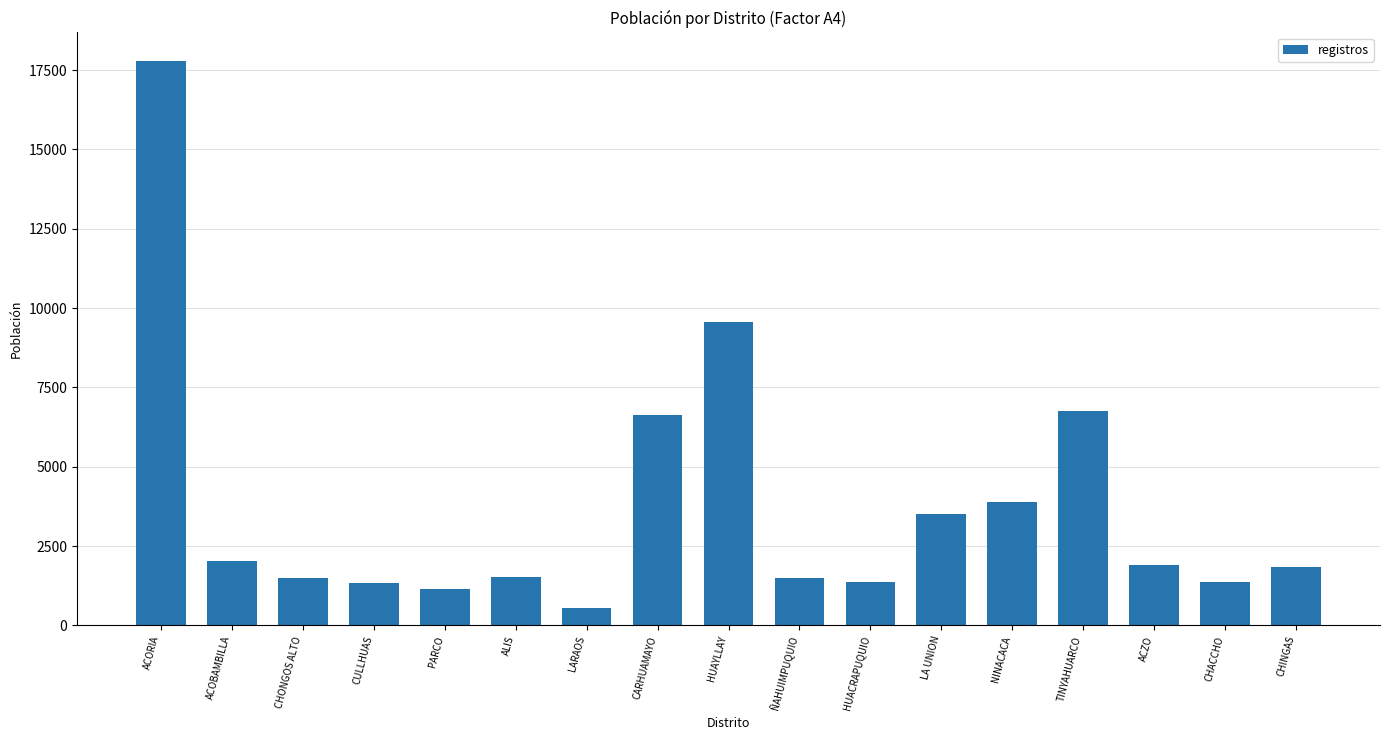

Is it true that the value at NINACACA is 2695?

False